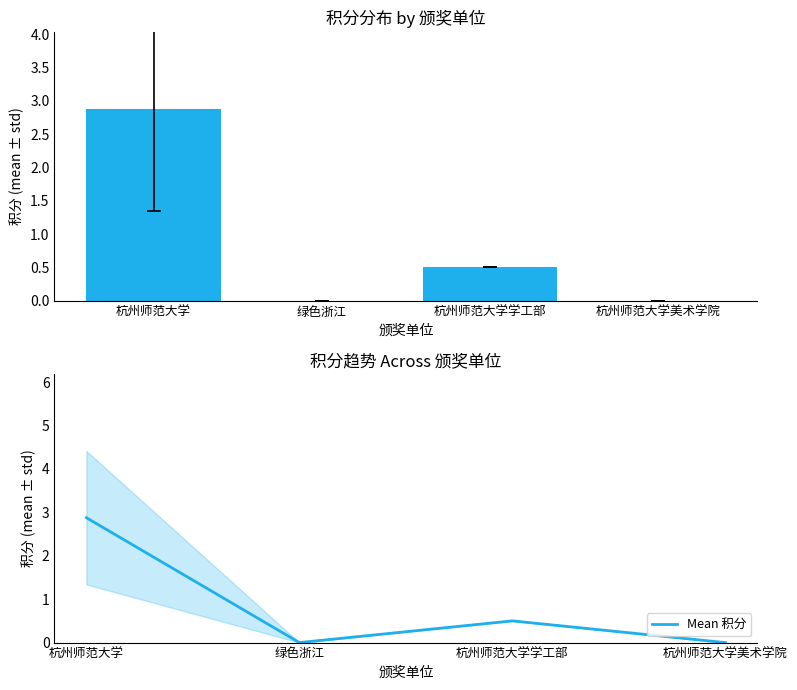

The value of 积分 at 杭州师范大学美术学院 is 0.0. True or false?

True